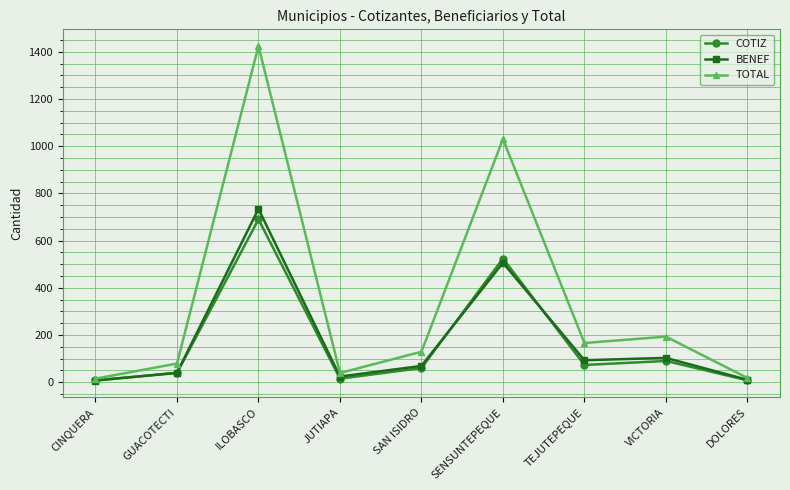

How many interior local valleys does the COTIZ series have?

2